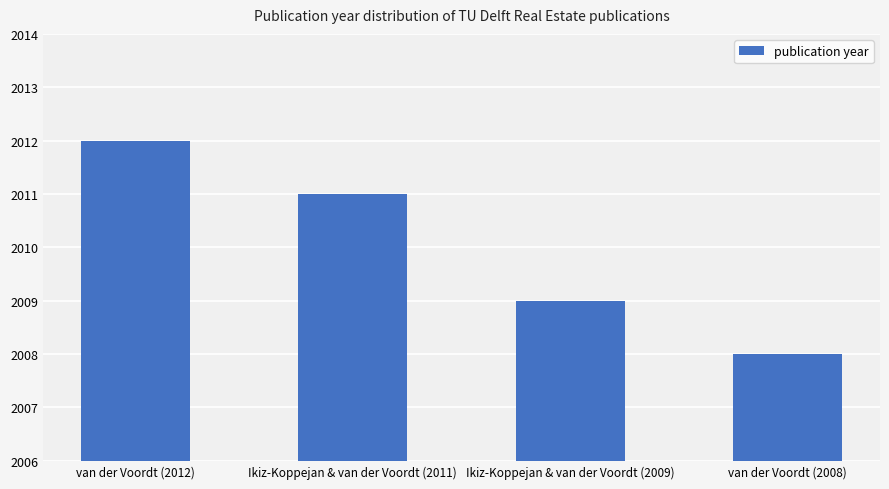

How many data points does each series have?

4